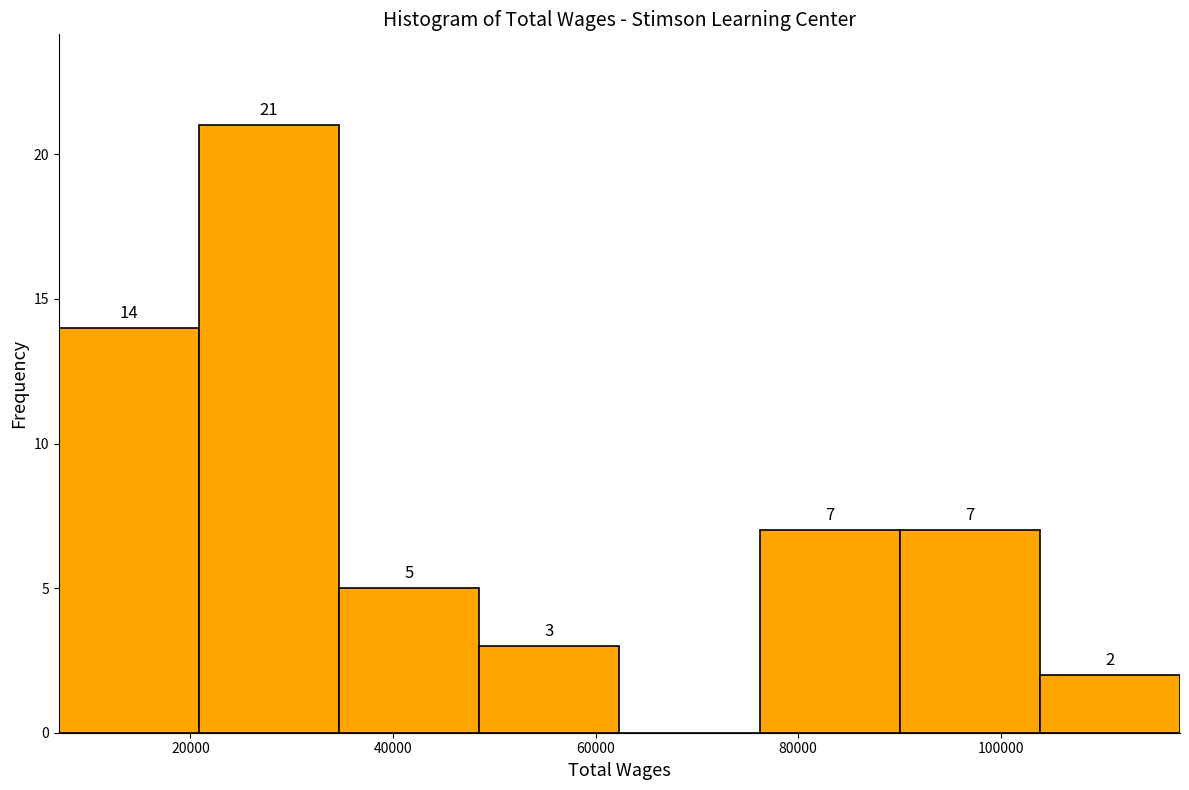

Over which range of the x-axis is the bar tallest?

20000 to 34000